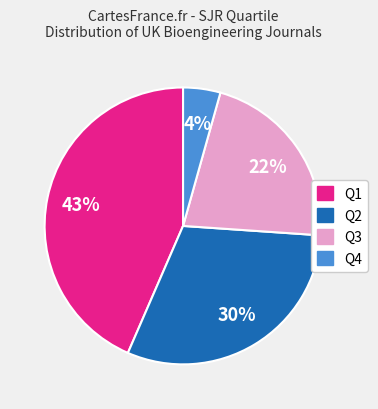

Which has a higher value, Q4 or Q3?

Q3